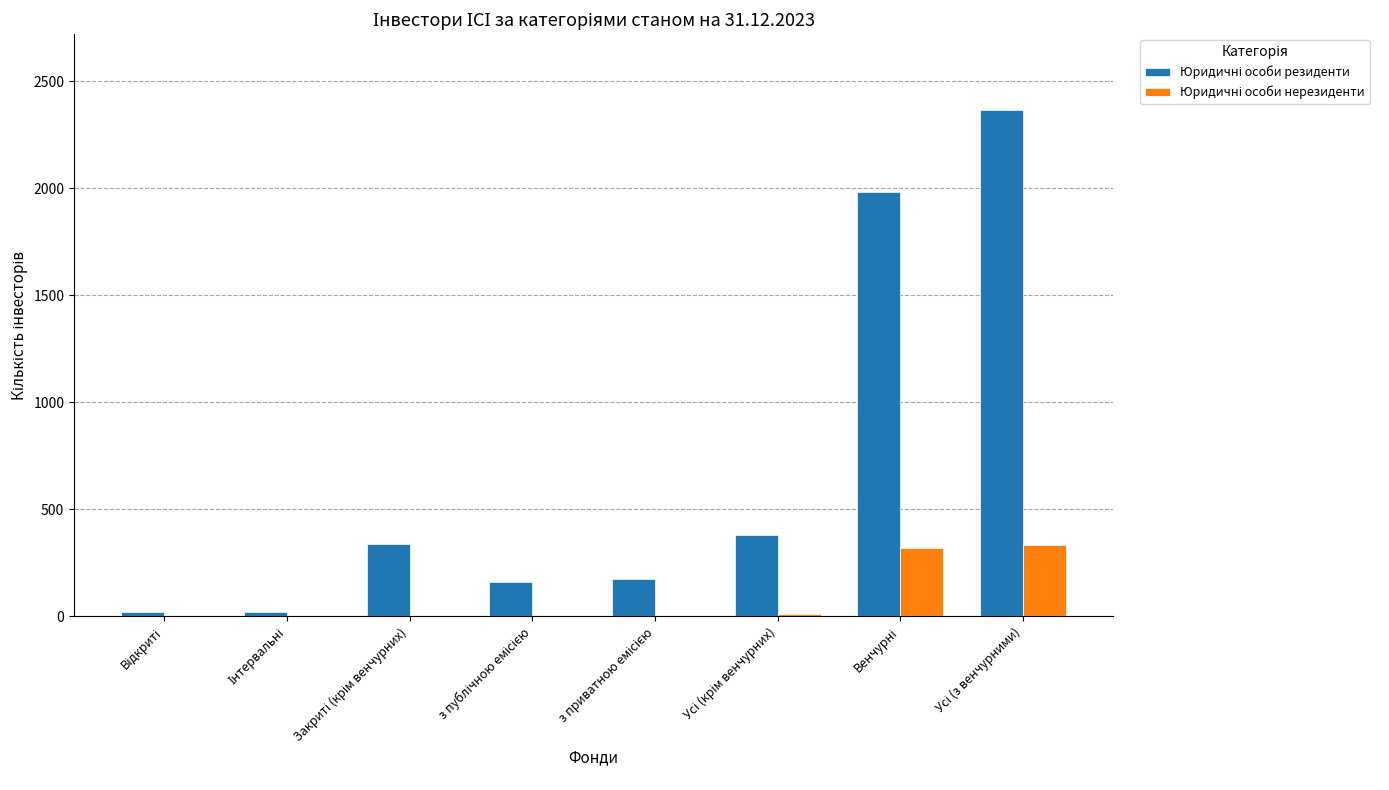

What is the greatest value displayed?

2365